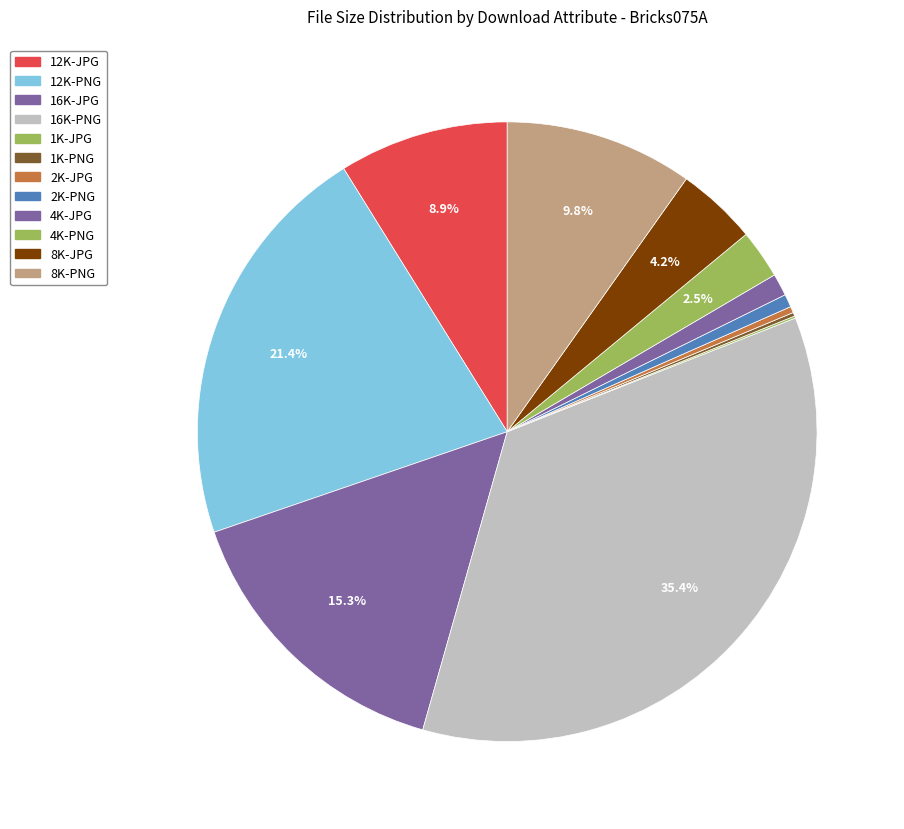

What is the largest slice in the pie chart?

16K-PNG